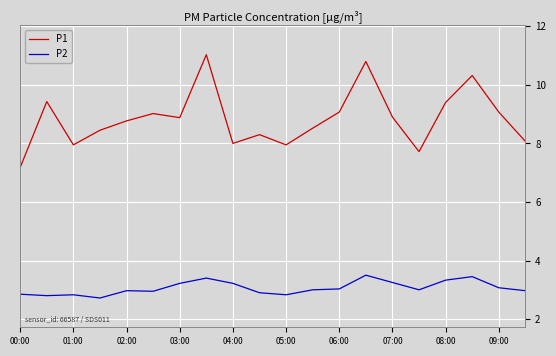

Which series has the widest spread of values?

P1